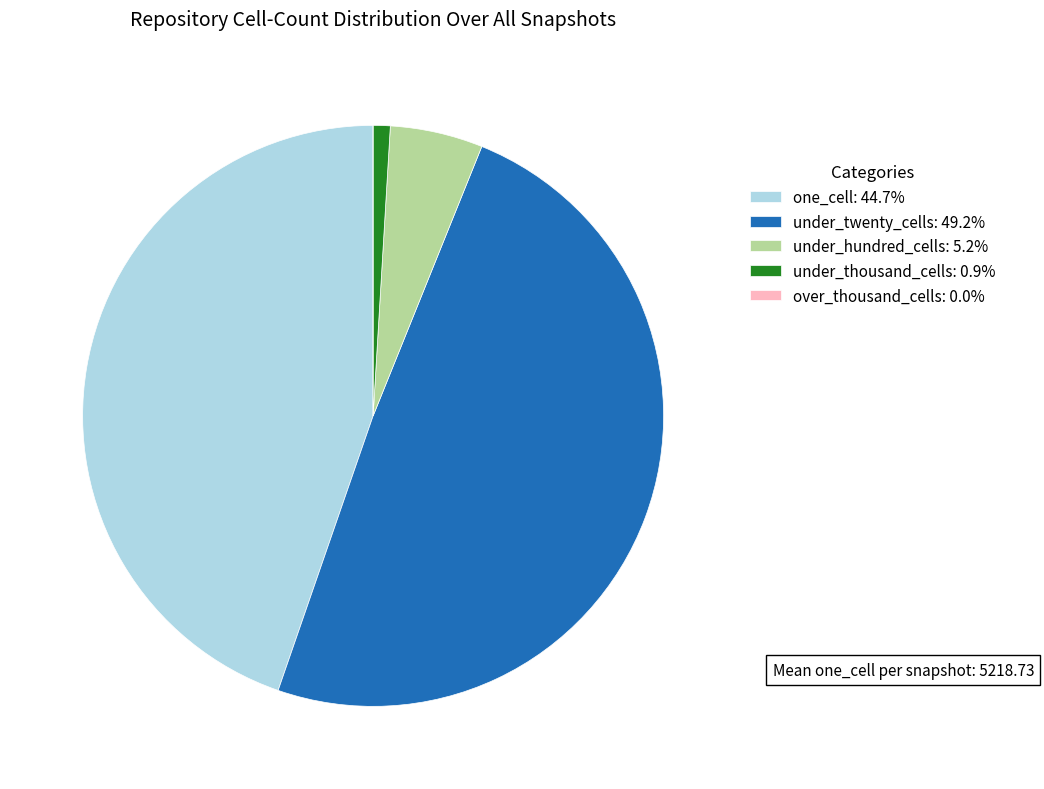

Do under_thousand_cells: 0.9% and one_cell: 44.7% together represent more than half of the pie?

No